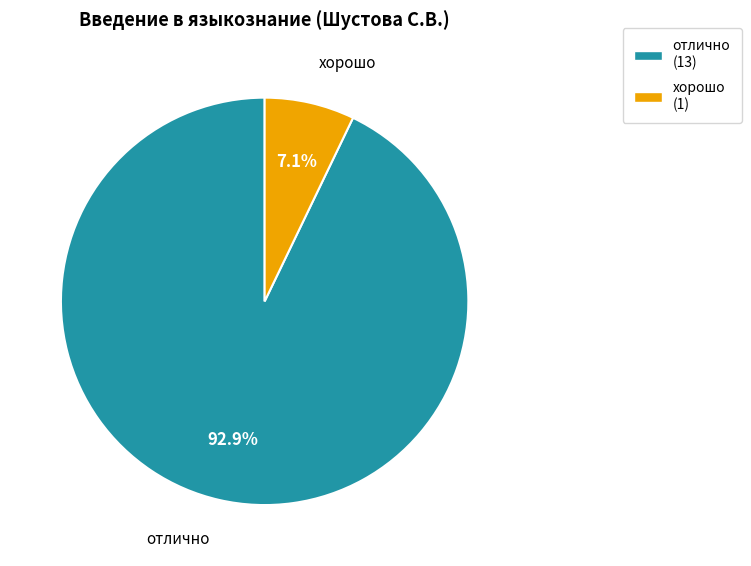

The отлично slice represents 99% of the pie. True or false?

False